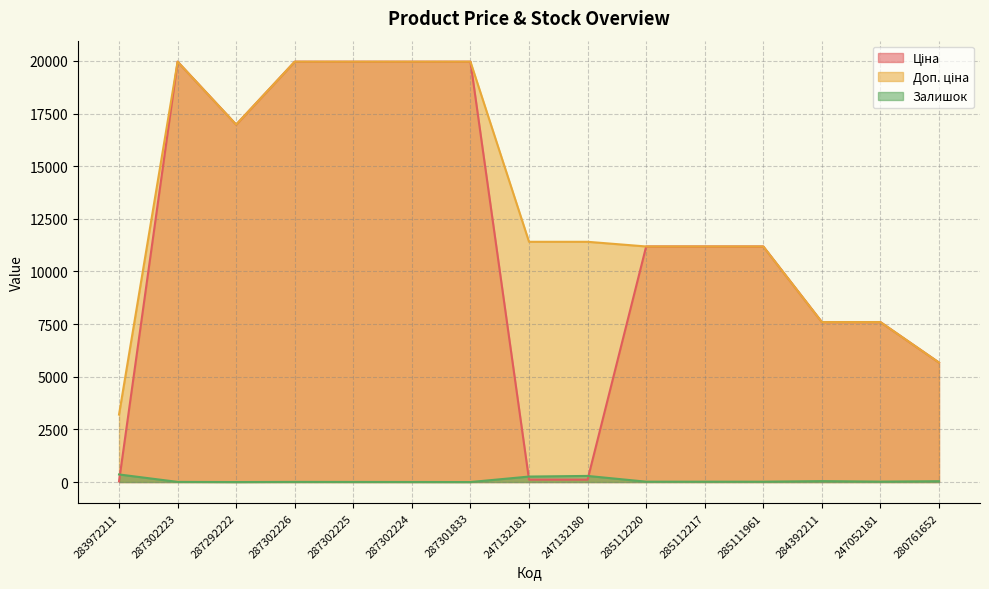

What are all the series names shown in the legend?

Ціна, Доп. ціна, Залишок